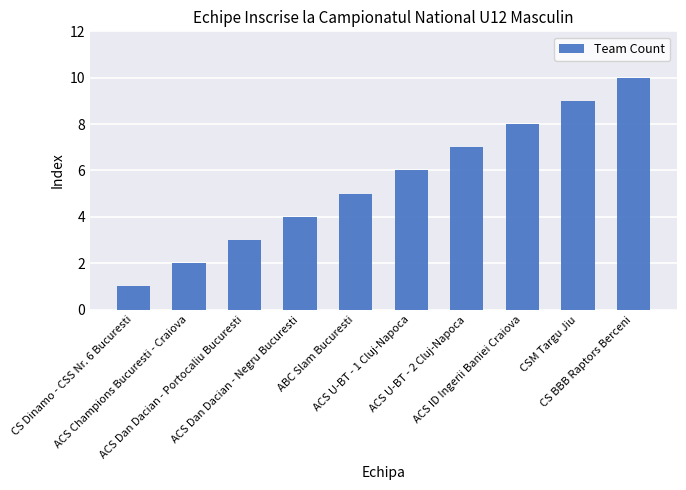

How many values are between 3 and 8?

6